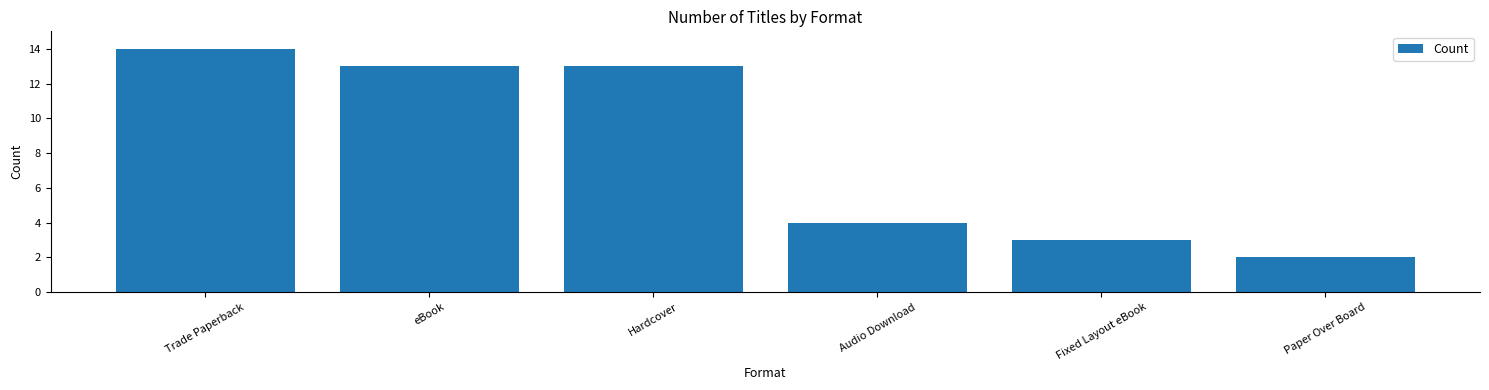

Which has a higher value, Trade Paperback or Fixed Layout eBook?

Trade Paperback